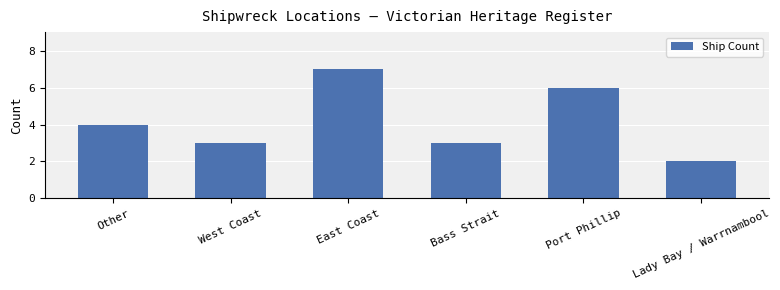

The value at East Coast is 7. True or false?

True